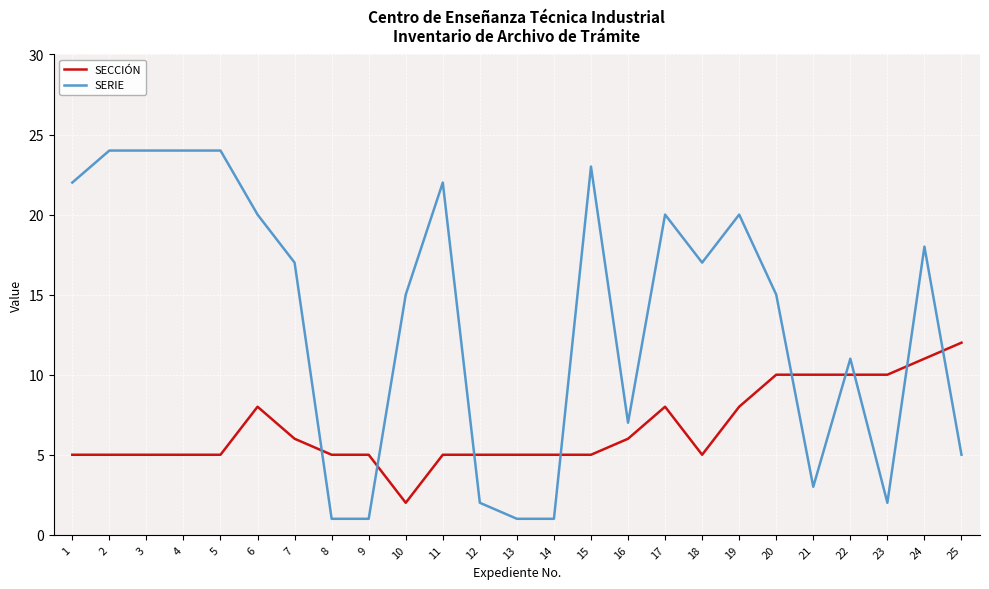

True or false: SERIE has a value of 24 at 2.

True